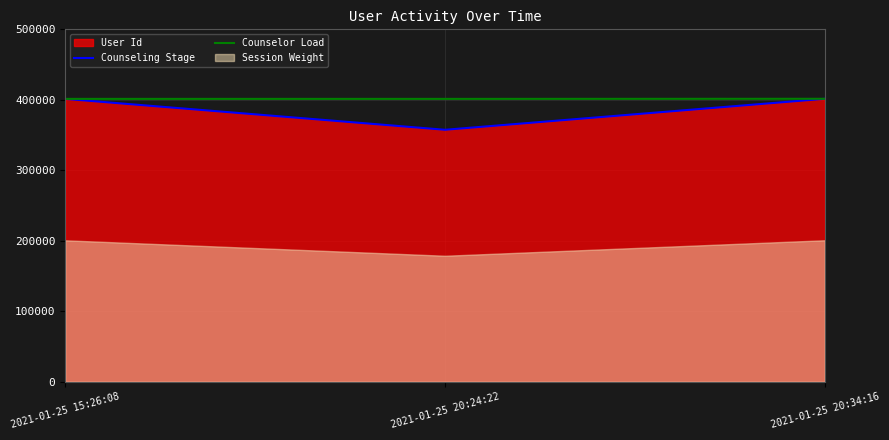

What is the lowest value of the Counseling Stage series?

357470